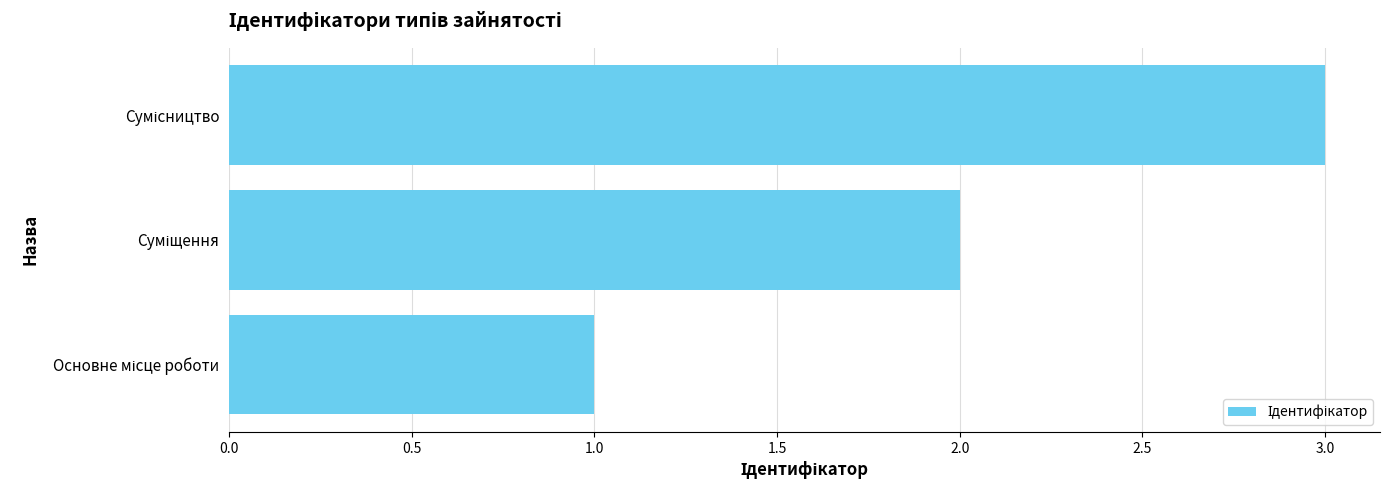

What is the greatest value displayed?

3